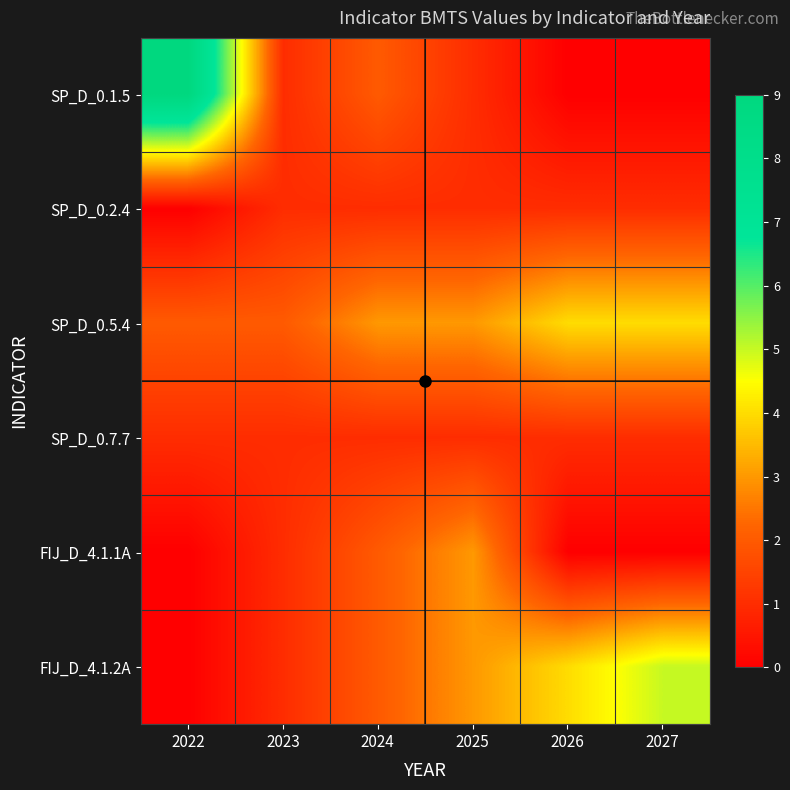

At which category is the sum across all series the highest?

2022